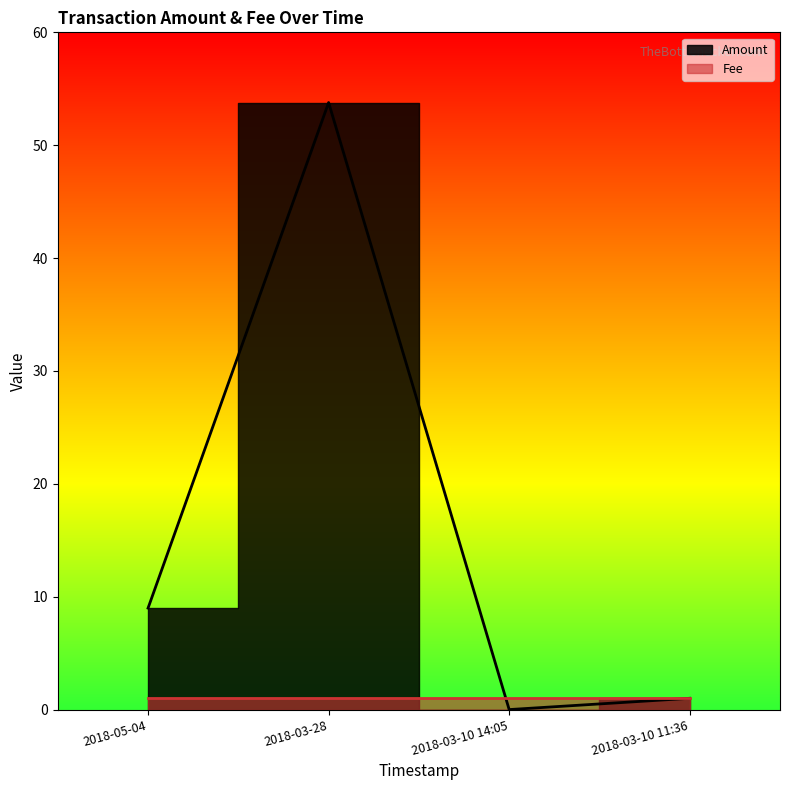

Is it true that the value at 2018-03-10 11:36 is 0.4?

False